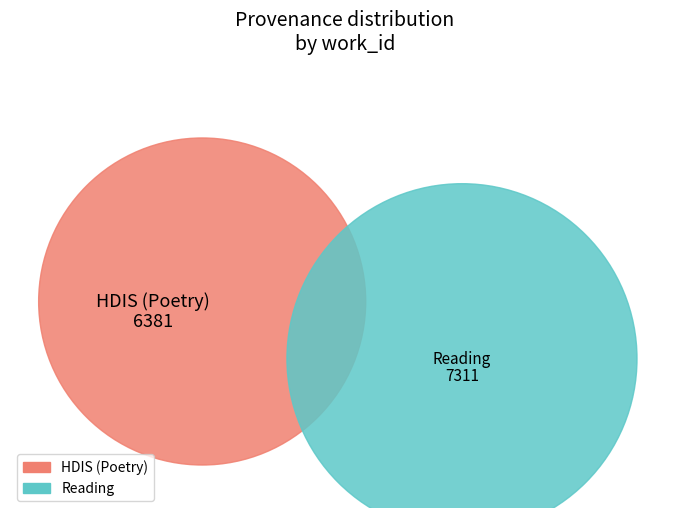

Which slice is the smallest?

HDIS (Poetry)